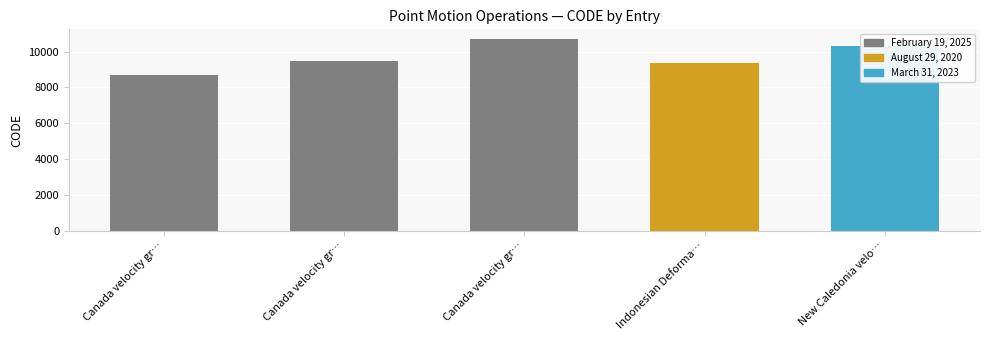

The value at New Caledonia velocity model 2015 is 14324. True or false?

False